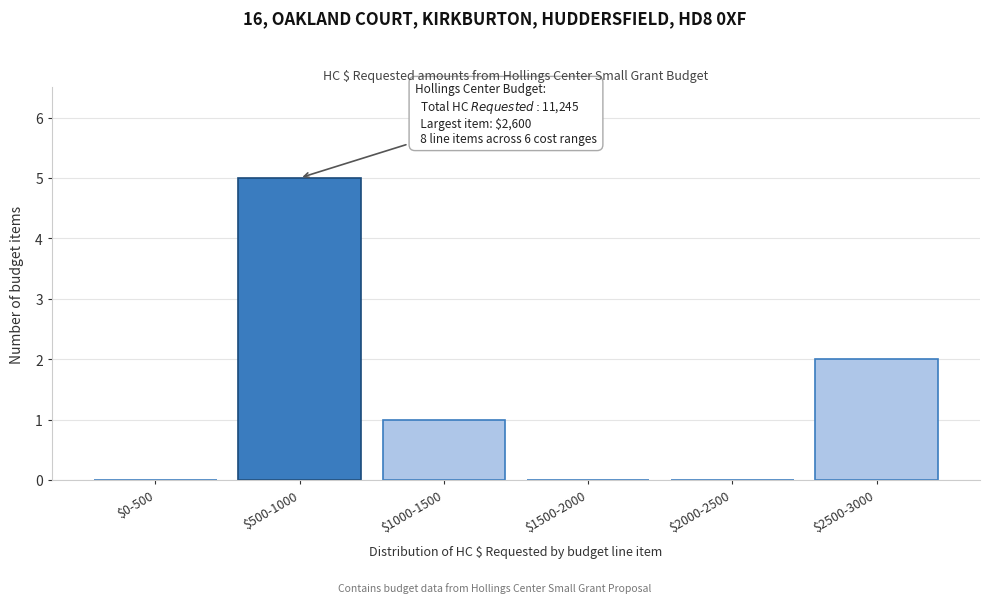

Which category has the highest value across all series?

$500-1000